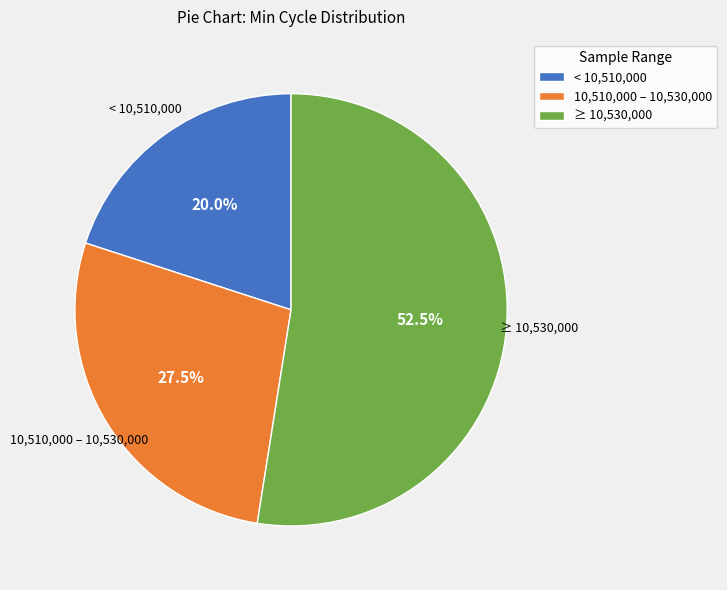

Which category has the biggest portion of the pie?

≥ 10,530,000